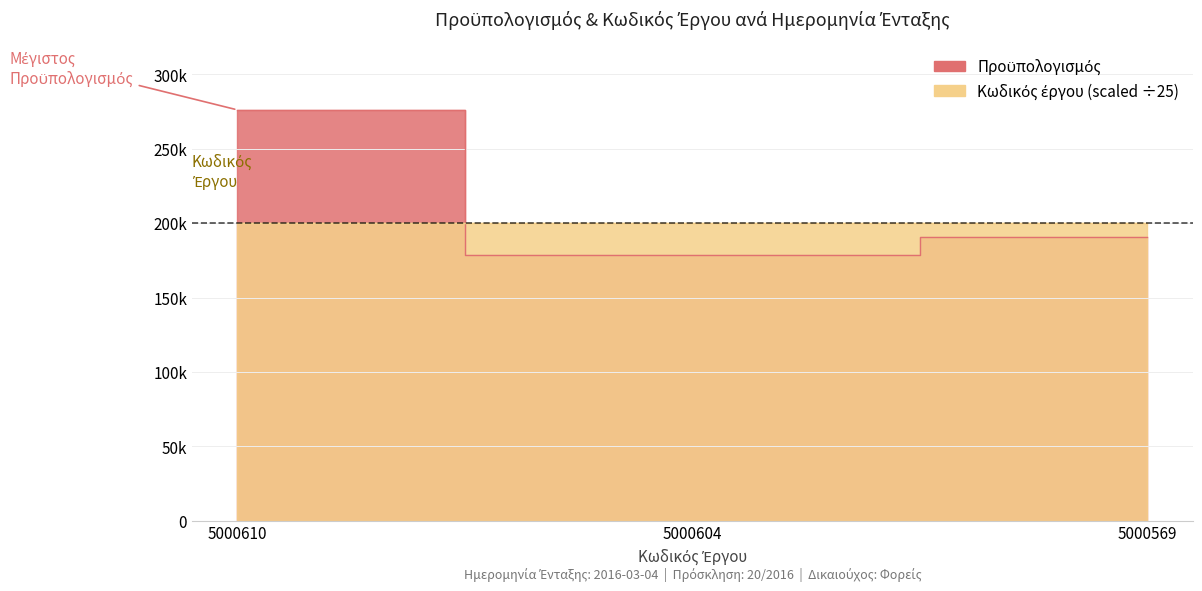

True or false: Κωδικός έργου has a value of 200024.2 at 5000604.

True